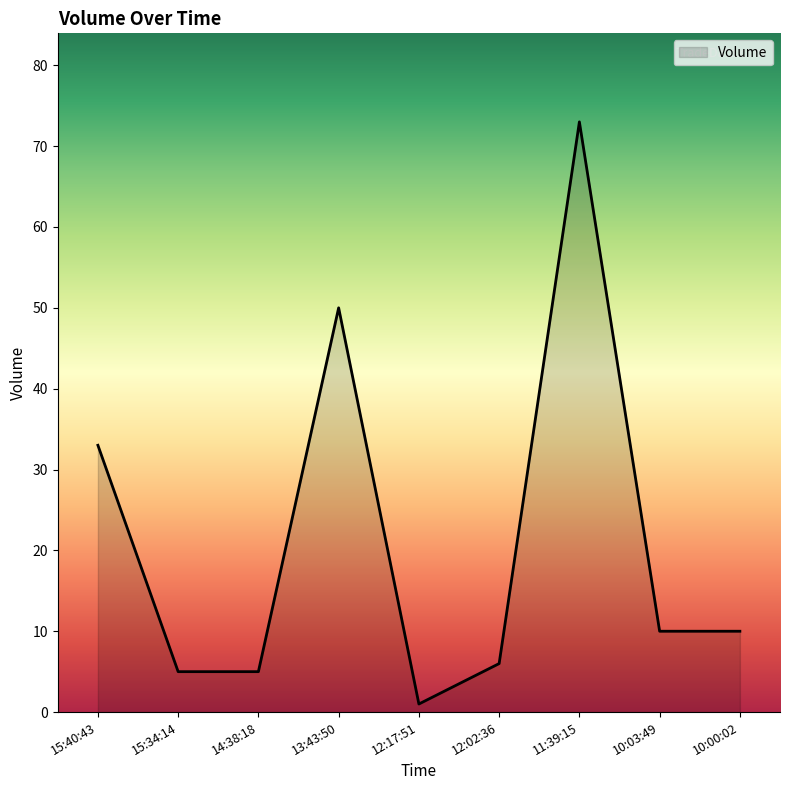

Which label corresponds to the smallest value in the chart?

12:17:51